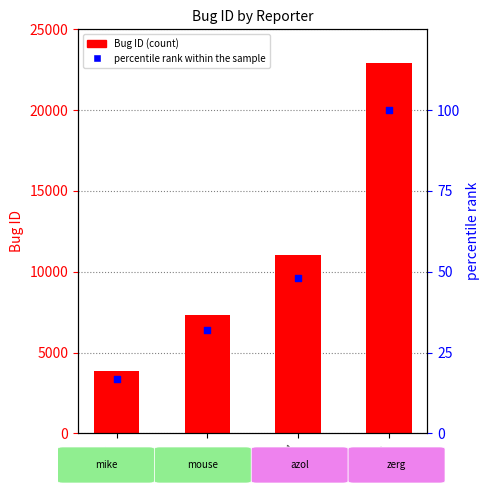

Which series has the largest total across all categories?

Bug ID